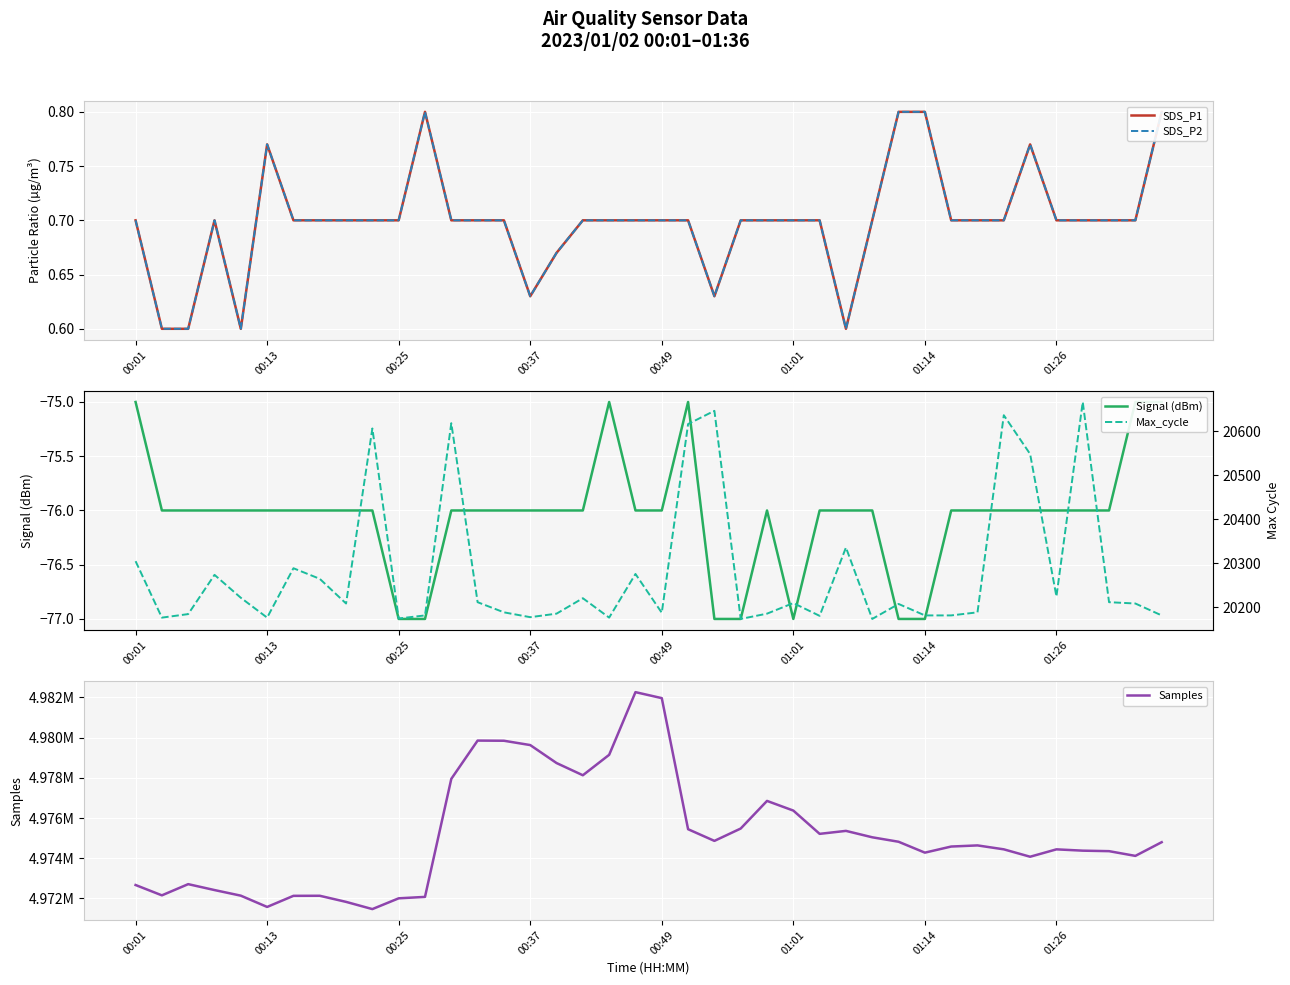

Where is Max_cycle nearest to the value 20420?

27